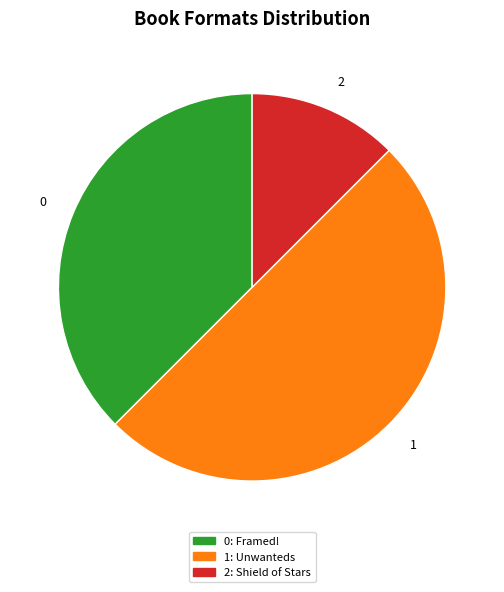

What is the ratio of the value at 1 to the value at 0?

1.3